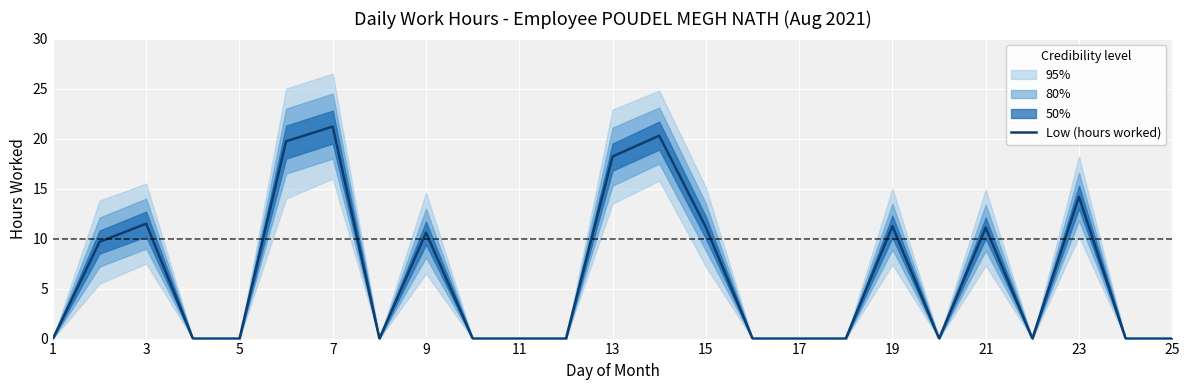

The Low (hours worked) series shows 10.6 at 9. True or false?

True